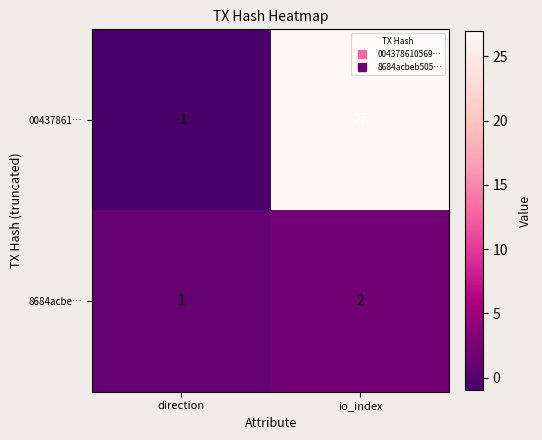

List the series in order of their peak value, highest first.

00437861…, 8684acbe…